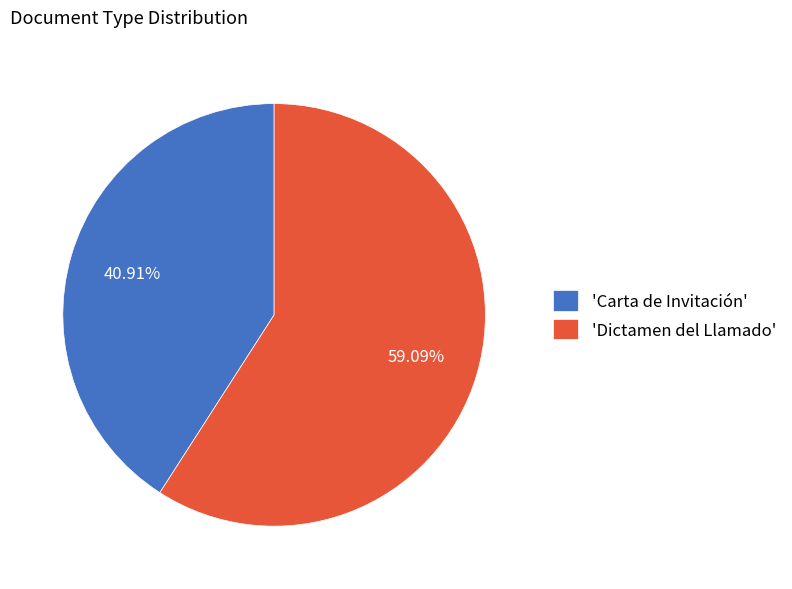

Do 'Dictamen del Llamado' and 'Carta de Invitación' together represent more than half of the pie?

Yes